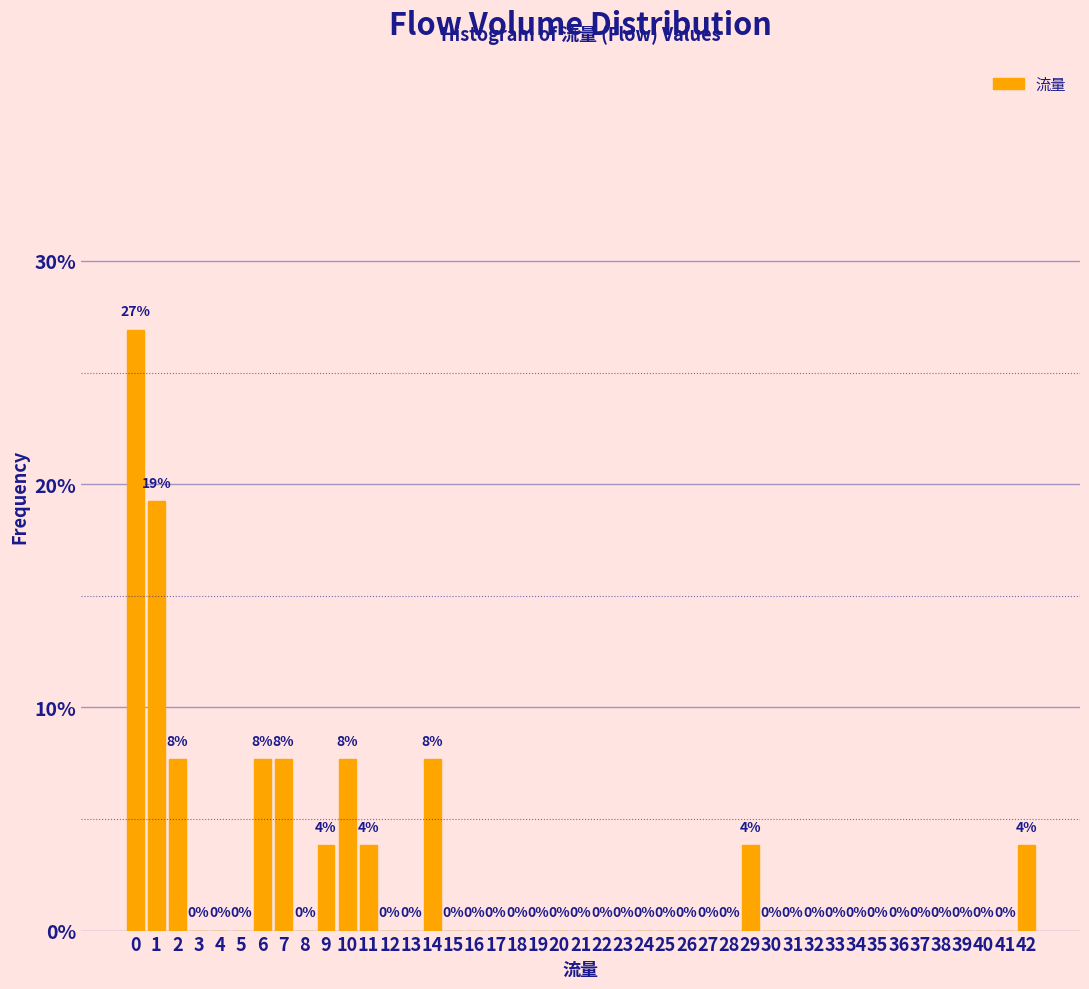

Which range on the x-axis has the tallest bar?

-0.5 to 0.5